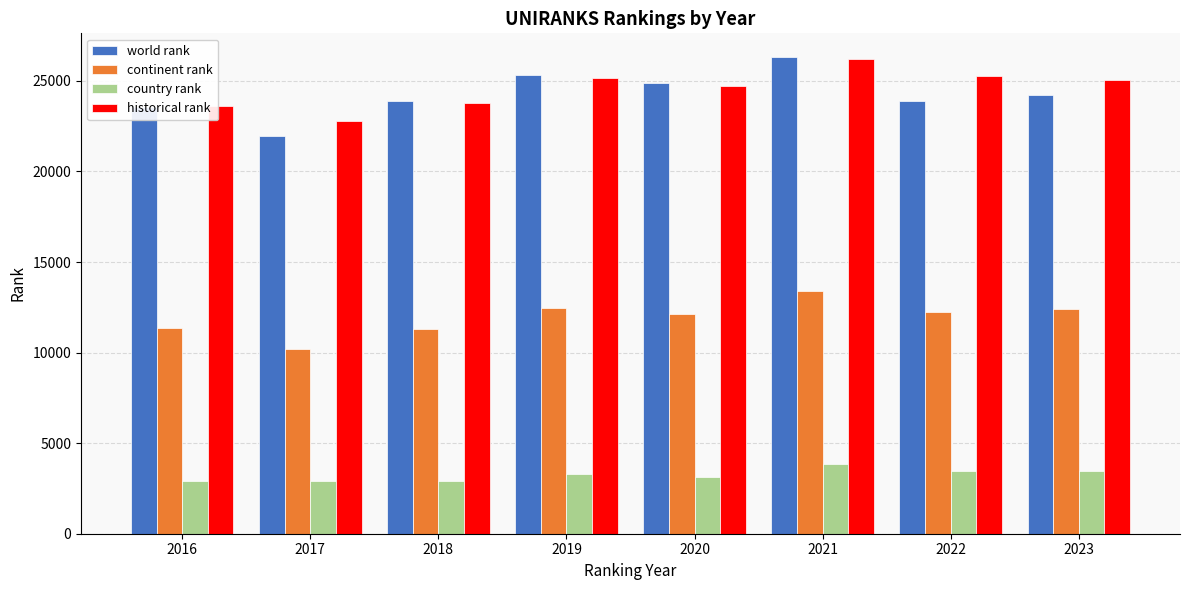

Rank the series at 2023 from lowest to highest value.

country rank, continent rank, world rank, historical rank